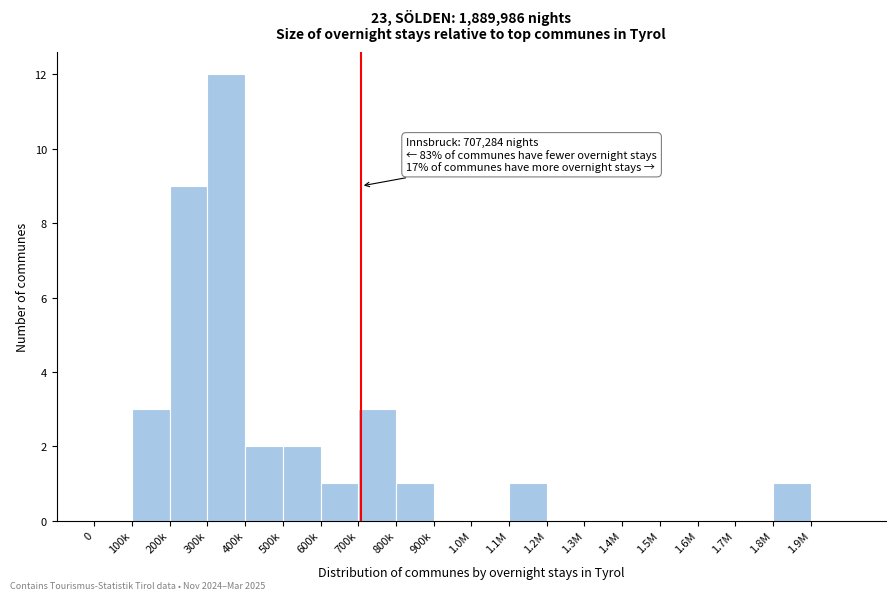

Reading left to right, extract all data points from this chart.

0=0	100k=3	200k=9	300k=12	400k=2	500k=2	600k=1	700k=3	800k=1	900k=0	1.0M=0	1.1M=1	1.2M=0	1.3M=0	1.4M=0	1.5M=0	1.6M=0	1.7M=0	1.8M=1	1.9M=0